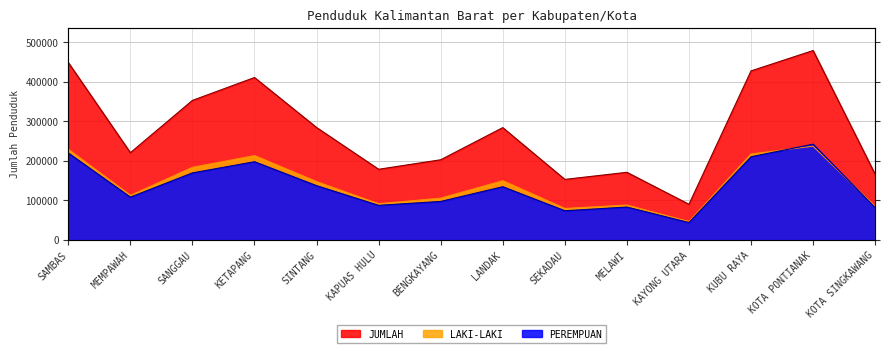

What is the difference between the maximum and second lowest values in the JUMLAH series?

326157